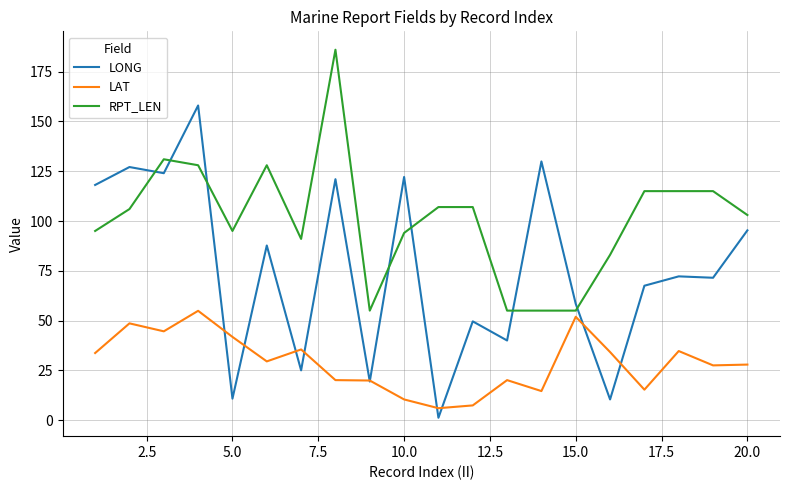

Which series has the largest range (max minus min)?

LONG